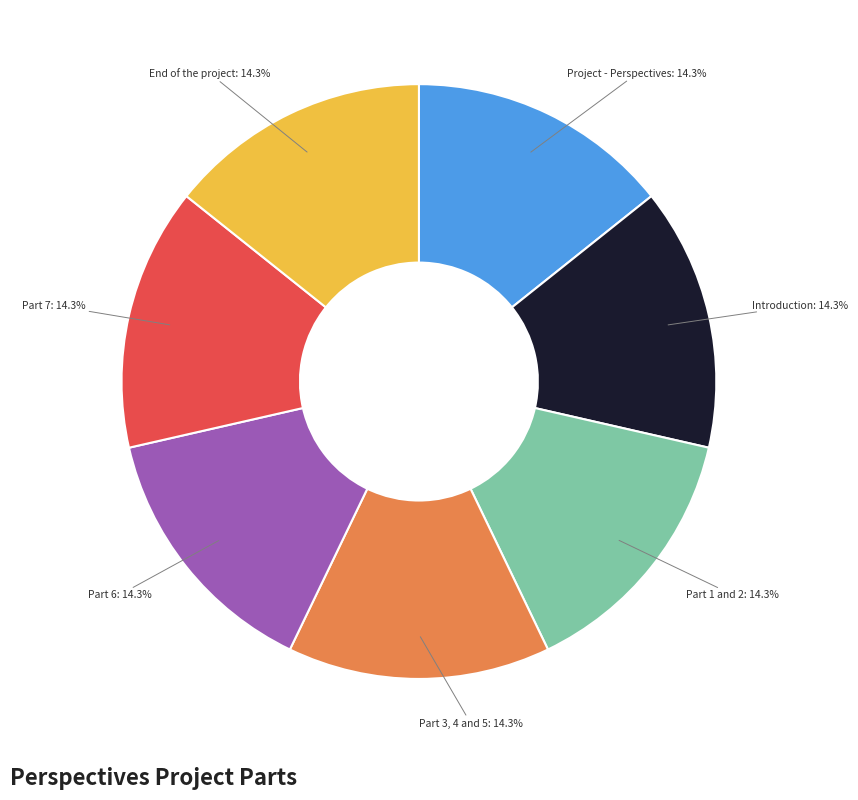

What is the ratio of the value at Part 1 and 2 to the value at Project - Perspectives?

1.0